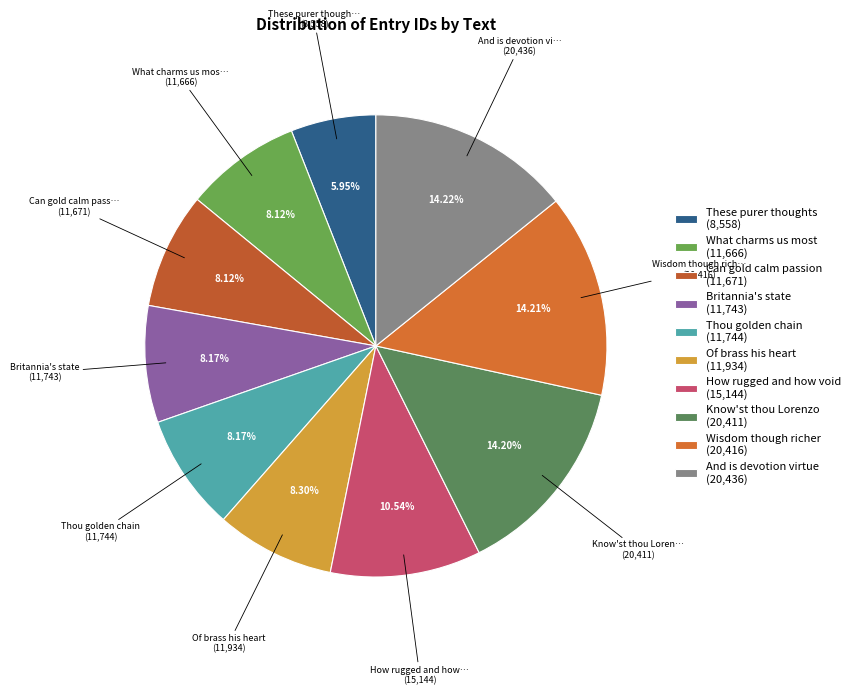

Does Britannia's state account for over 50% of the chart?

No